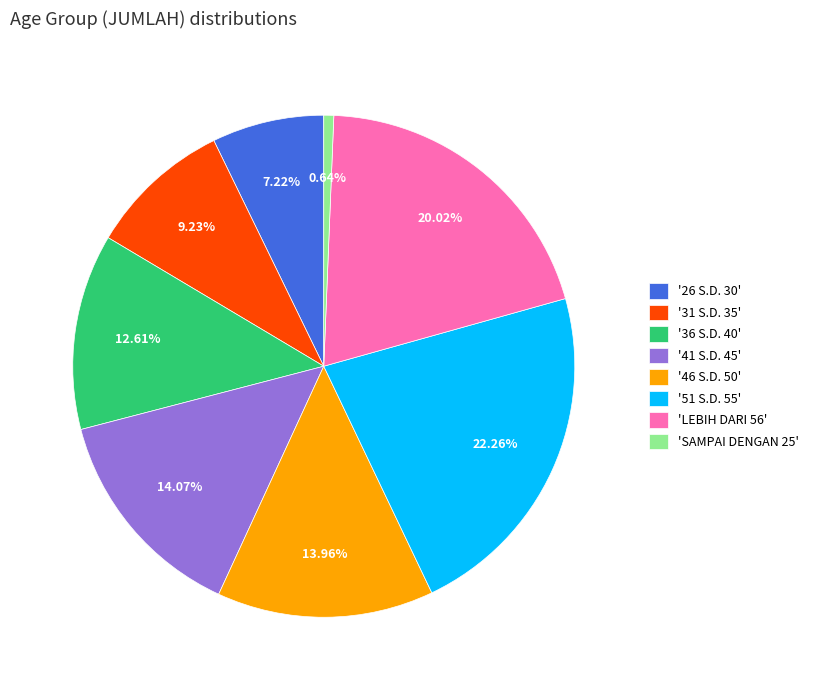

What is the smallest slice in the pie chart?

'SAMPAI DENGAN 25'